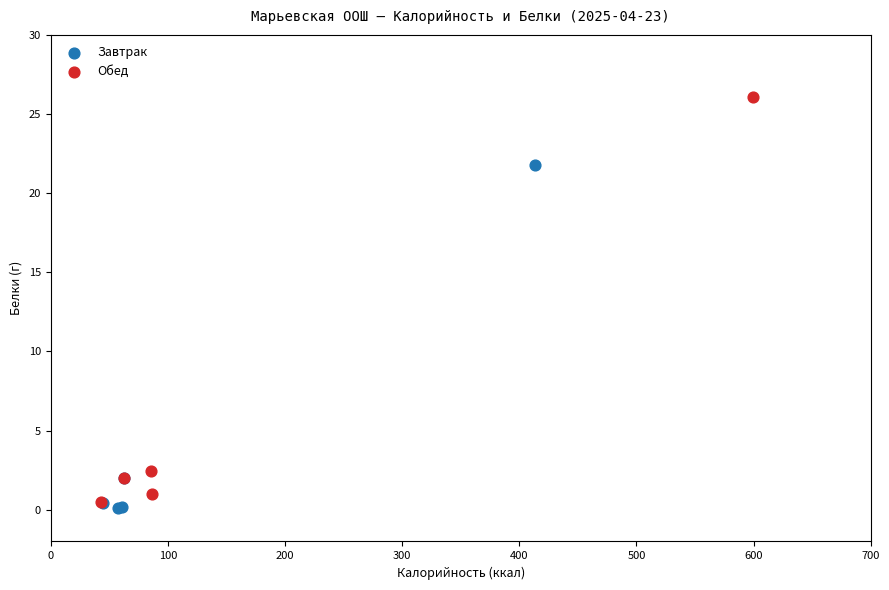

Which series reaches the maximum Y coordinate?

Обед